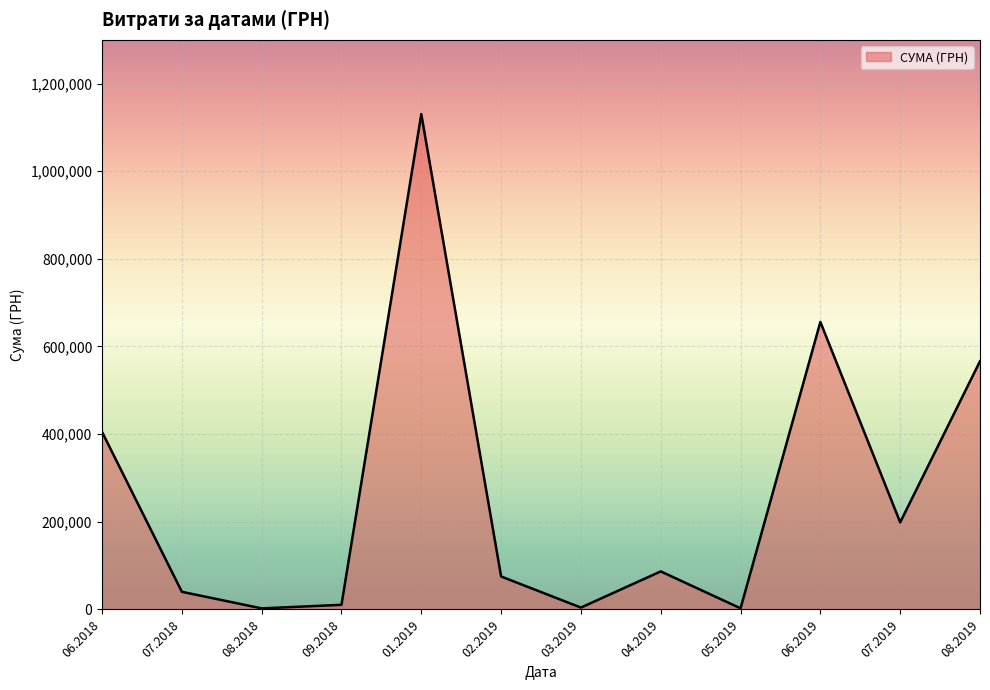

What is the difference between the maximum and minimum values?

1127762.6